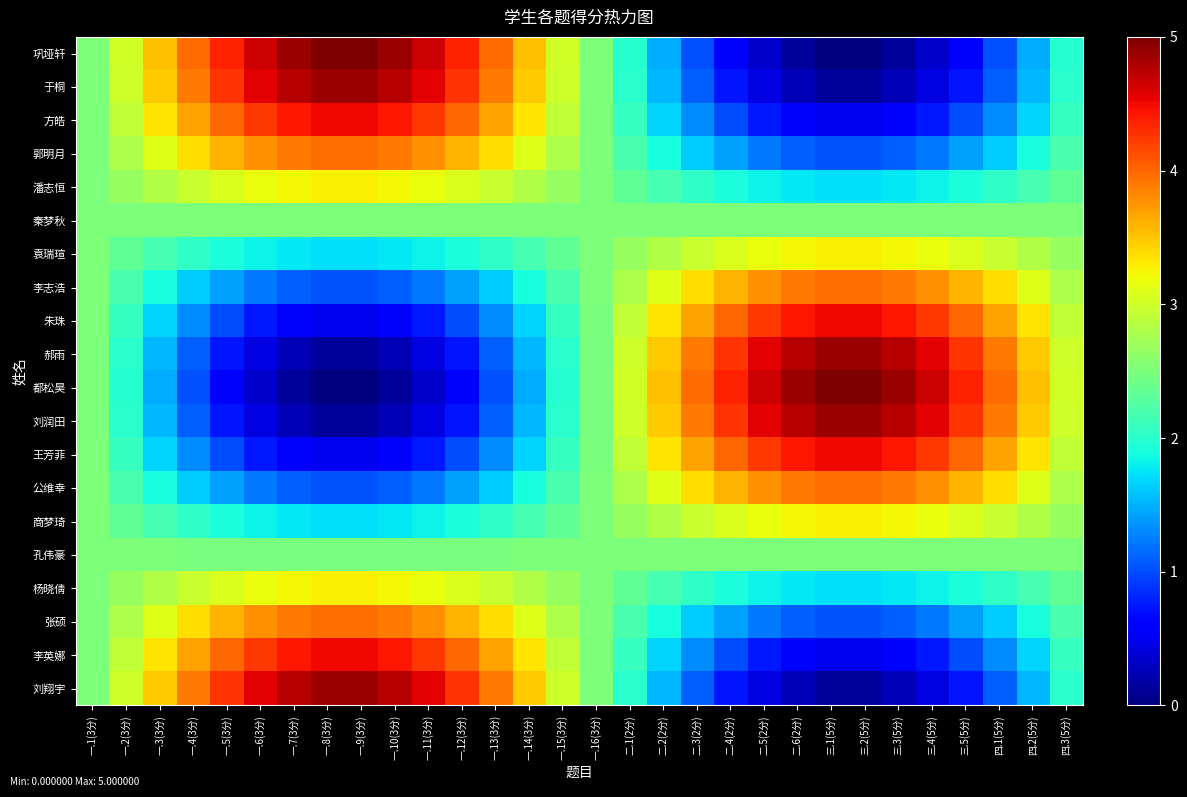

What is the maximum value shown in the chart?

5.0